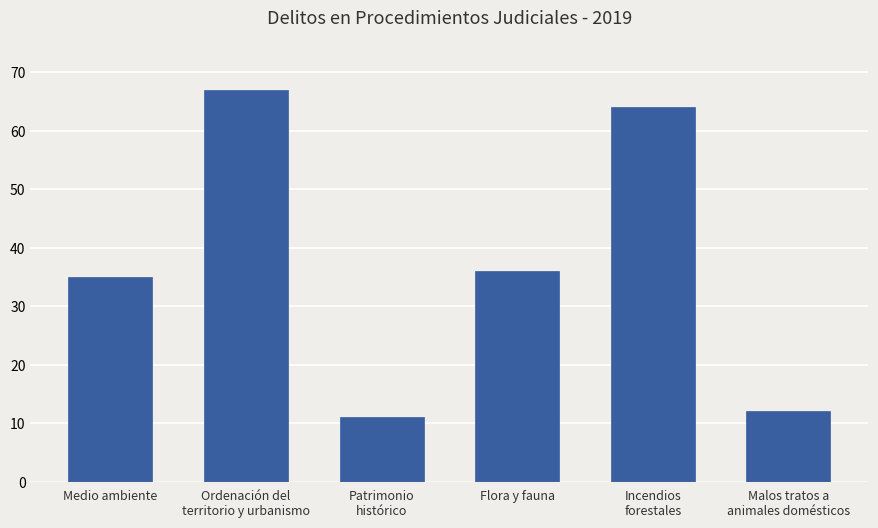

What is the label of the 5th bar from the right?

Ordenación del
territorio y urbanismo